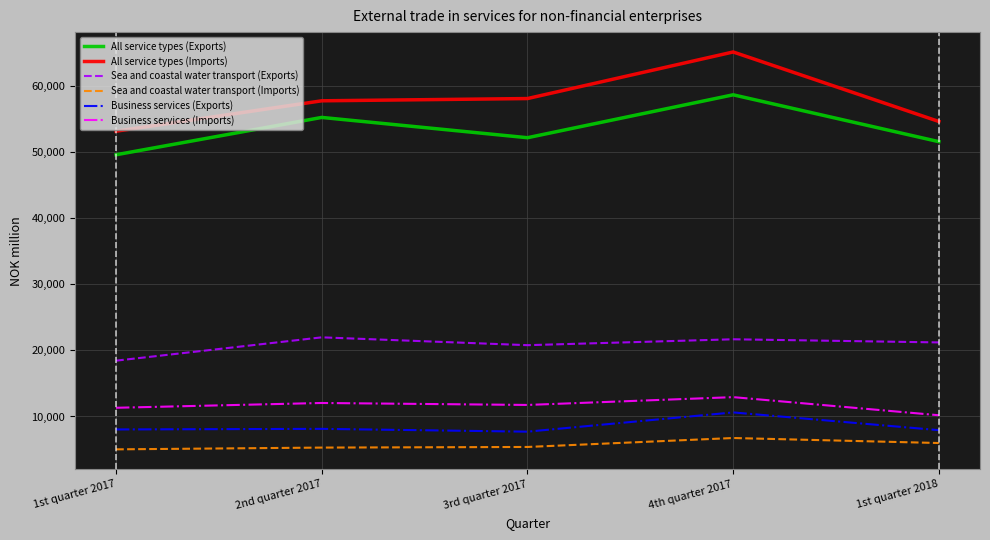

What position from the left is 3rd quarter 2017?

3